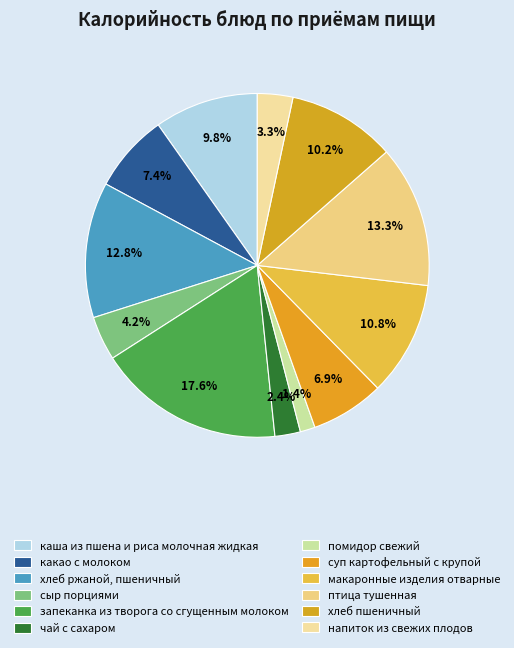

To the nearest percent, what portion does суп картофельный с крупой represent?

7%